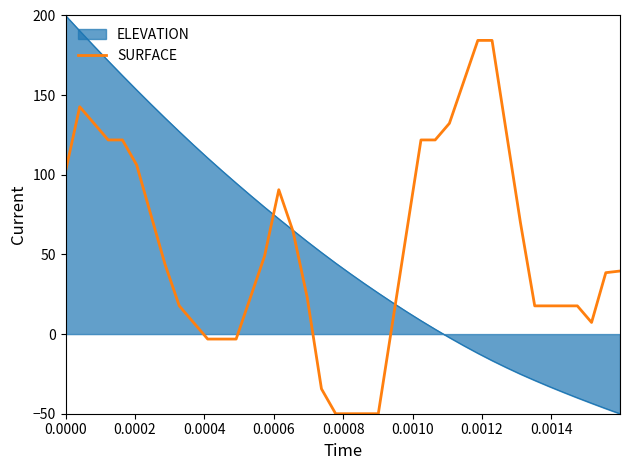

Rank the series by their maximum value, from highest to lowest.

ELEVATION, SURFACE